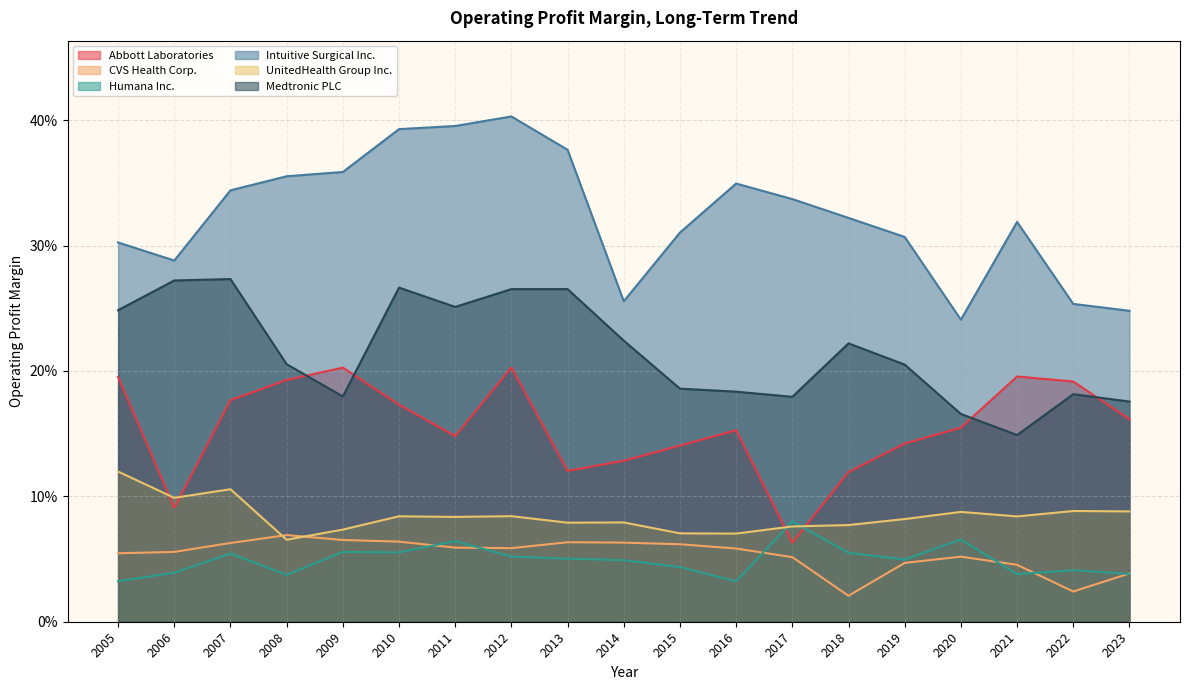

Where is UnitedHealth Group Inc. nearest to the value 0?

2008